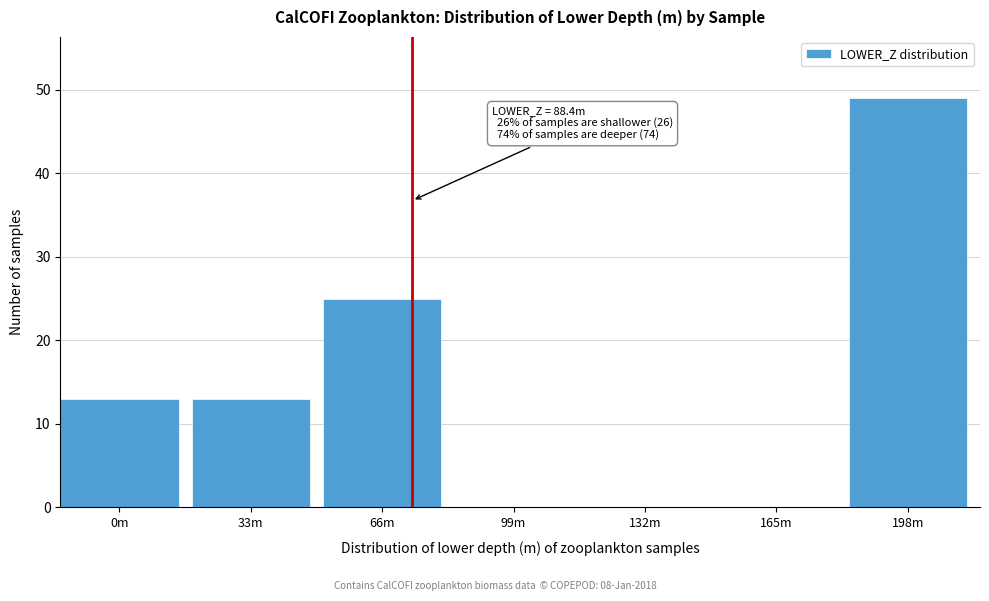

Reading left to right, list all the values displayed in this chart.

0m=13	33m=13	66m=25	99m=0	132m=0	165m=0	198m=49